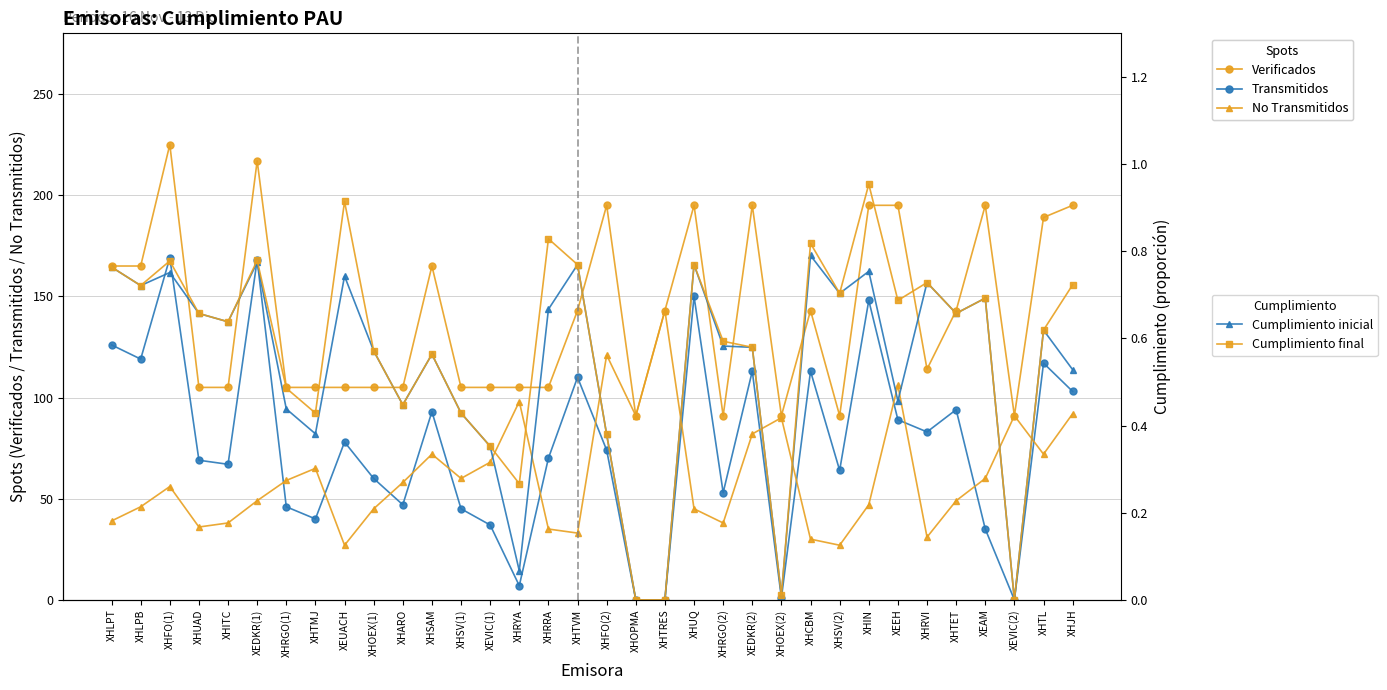

What is the spread (max minus min) of values at XHARO?

104.6